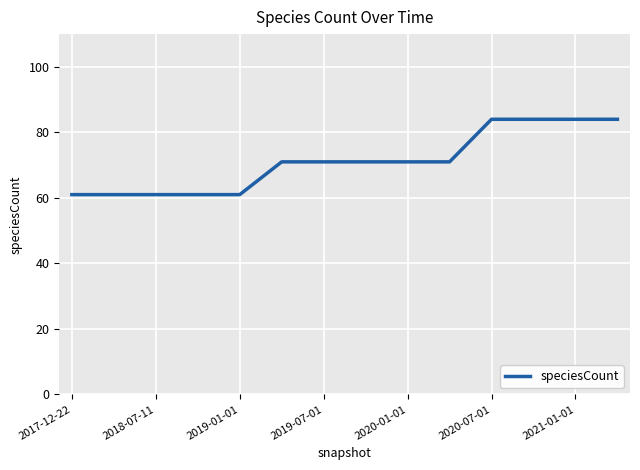

Reading right to left, extract all data points from this chart.

84	84	84	84	71	71	71	71	71	61	61	61	61	61